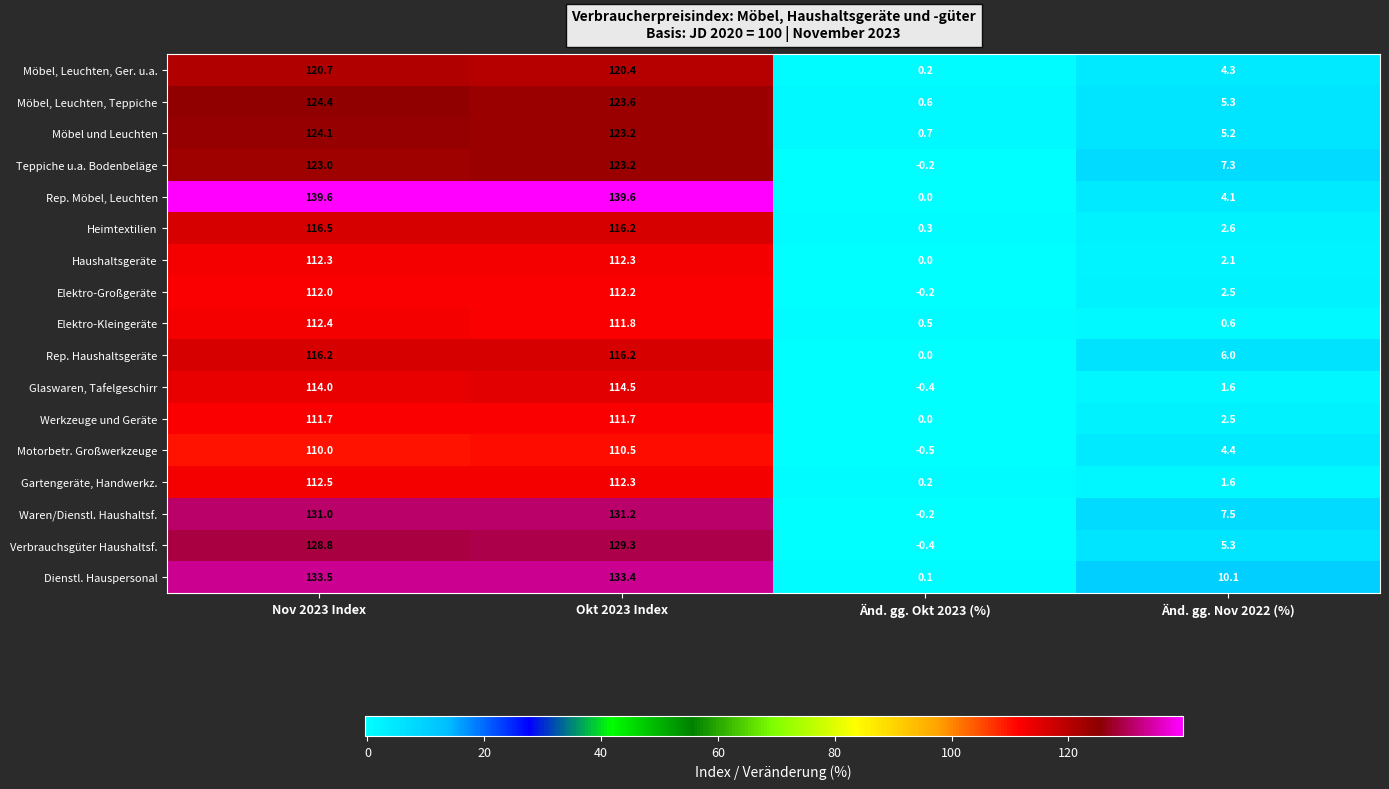

At which category is the sum across all series the highest?

Nov 2023 Index